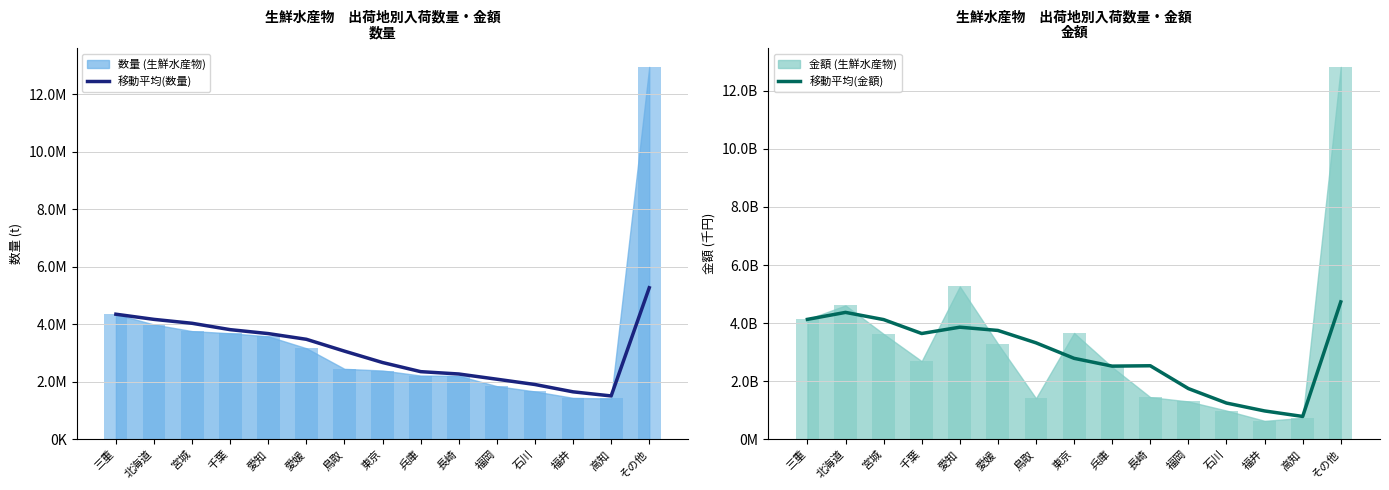

Rank the categories by 移動平均(金額) value from highest to lowest.

その他, 北海道, 三重, 宮城, 愛知, 愛媛, 千葉, 鳥取, 東京, 長崎, 兵庫, 福岡, 石川, 福井, 高知